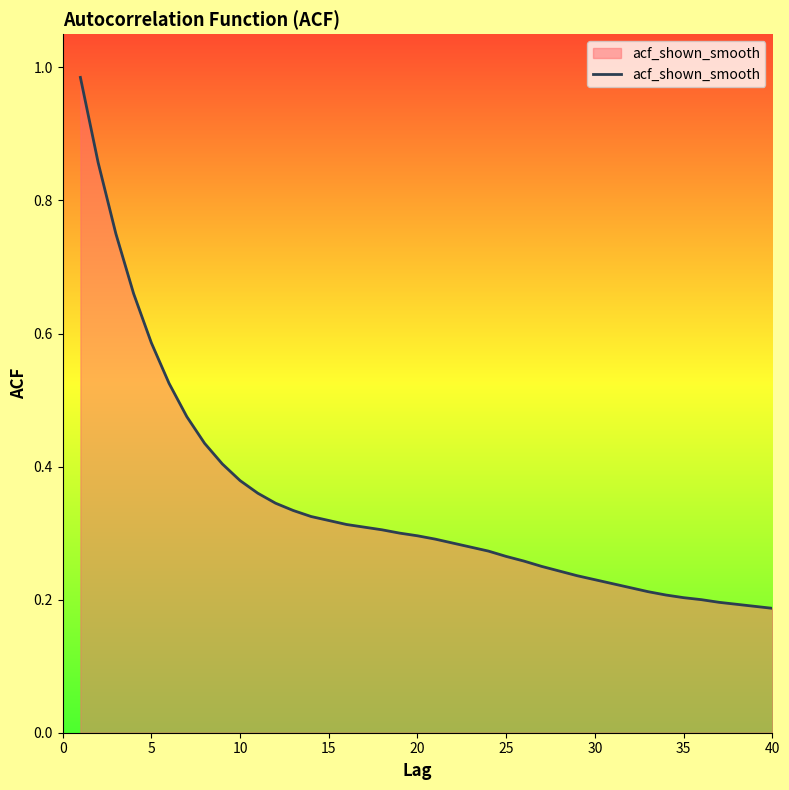

Does the chart display data point markers on the line(s)?

No